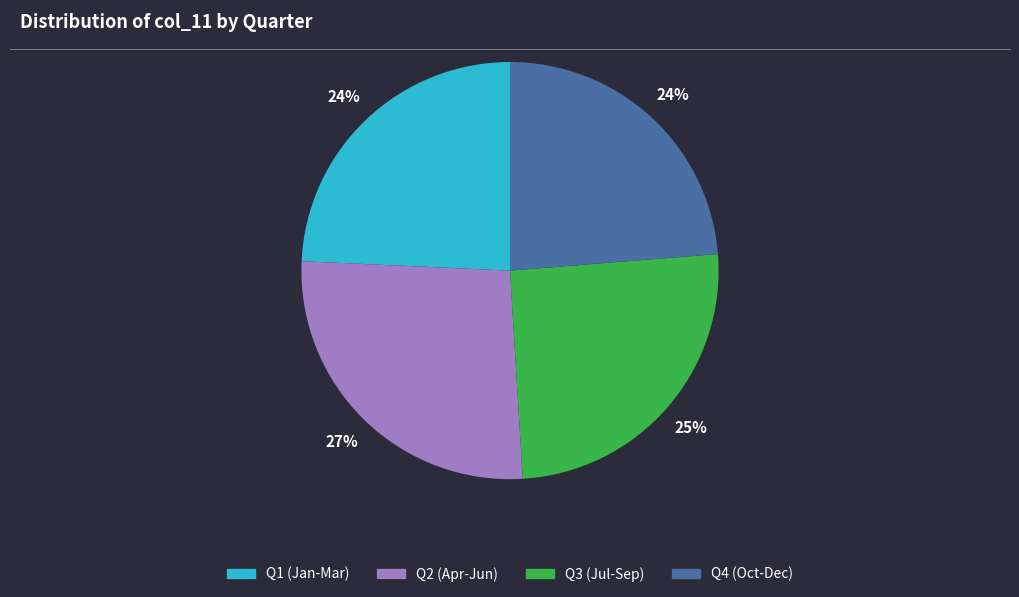

To the nearest percent, what is the difference between the largest and smallest slice percentages?

3%